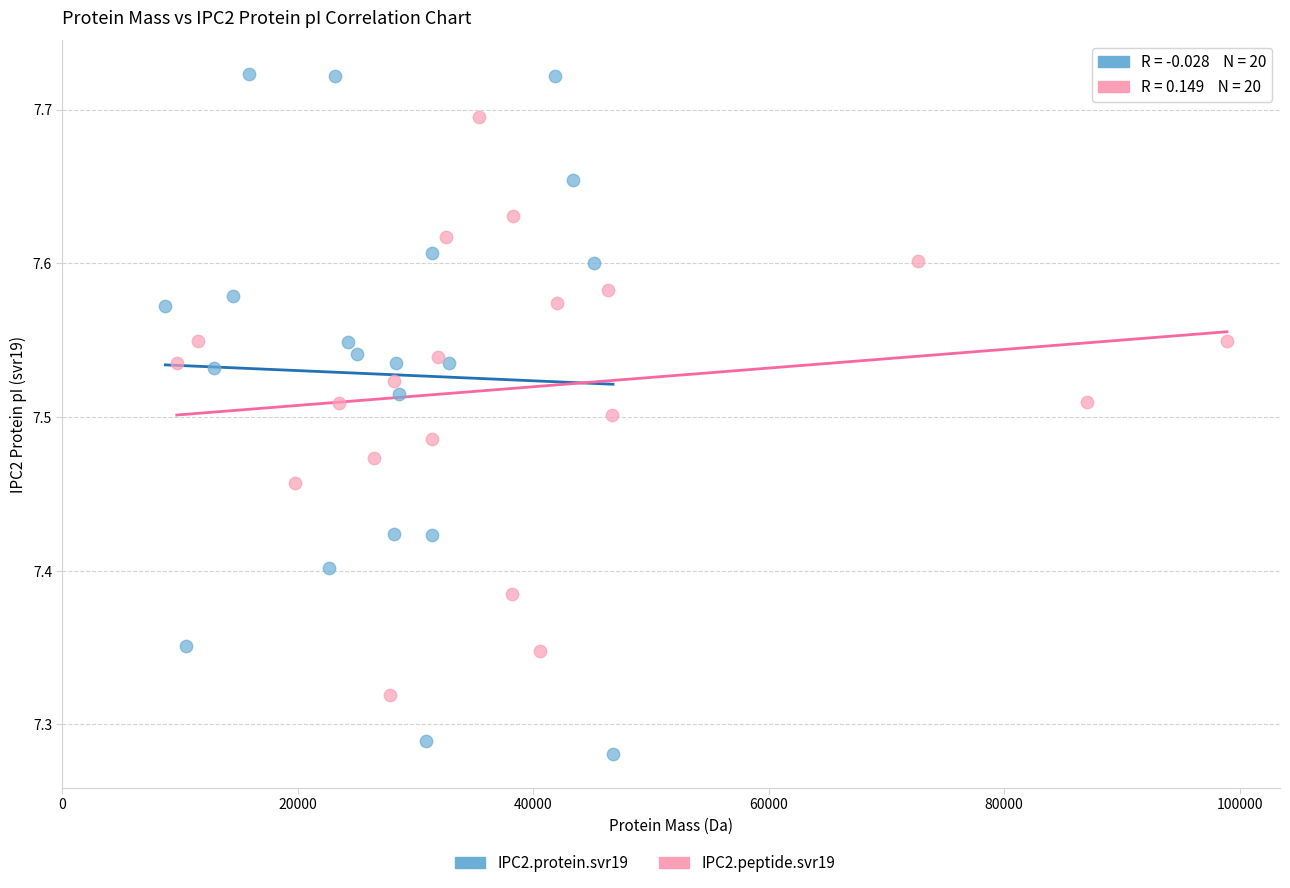

Which series contains the highest Y value?

IPC2.protein.svr19